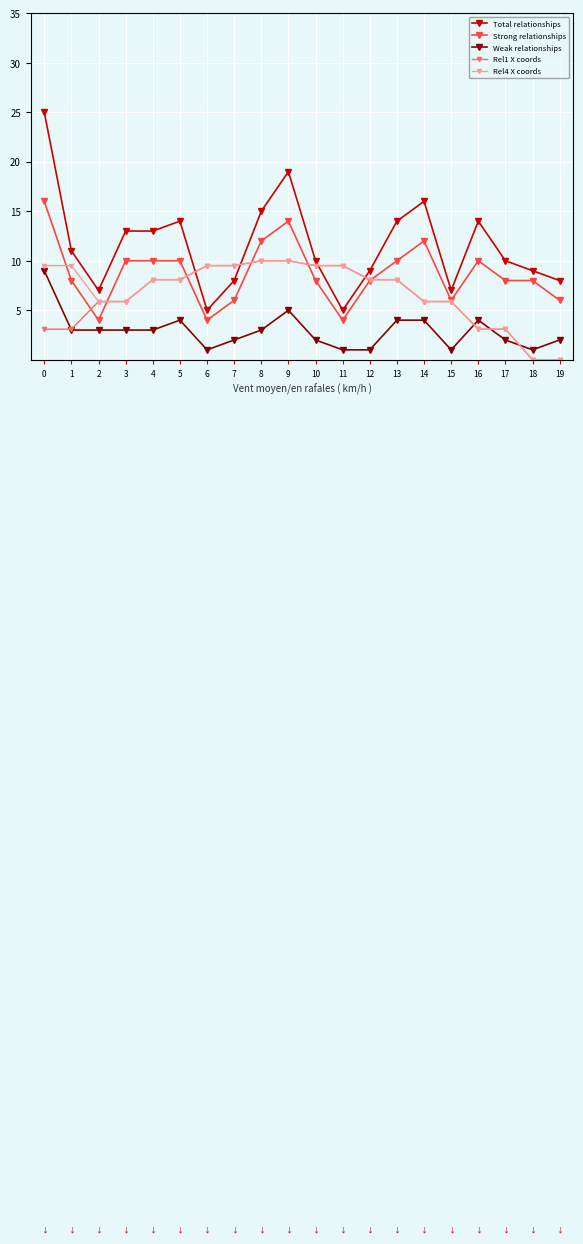

True or false: Total relationships has more than 1 points higher than both neighbors.

True